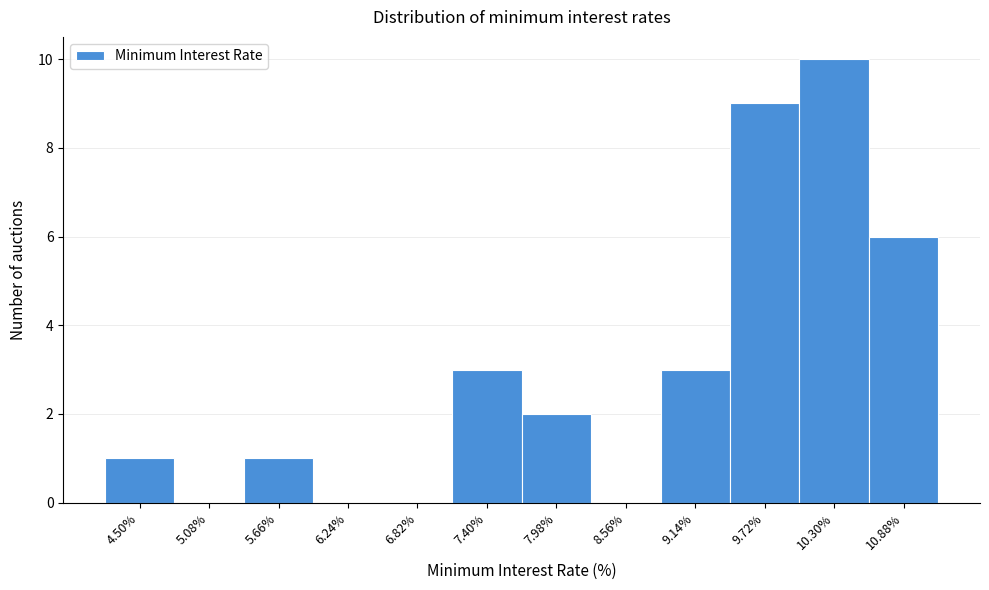

Reading left to right, extract all data points from this chart.

4.50%=1	5.08%=0	5.66%=1	6.24%=0	6.82%=0	7.40%=3	7.98%=2	8.56%=0	9.14%=3	9.72%=9	10.30%=10	10.88%=6